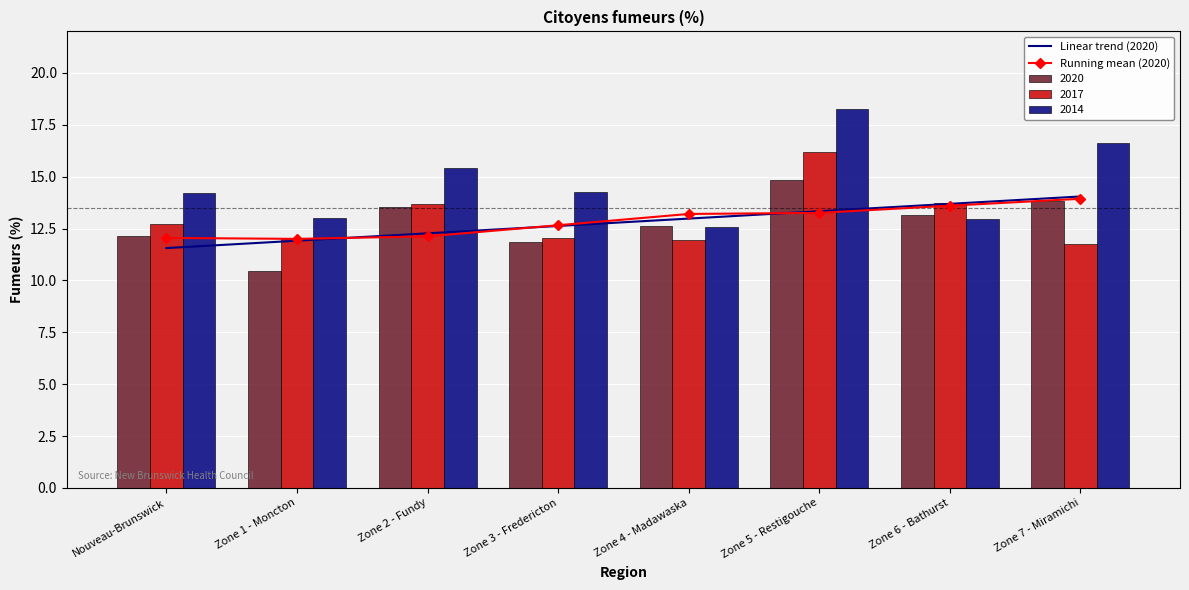

Is it true that 2017 equals 12.0 at Zone 1 - Moncton?

True